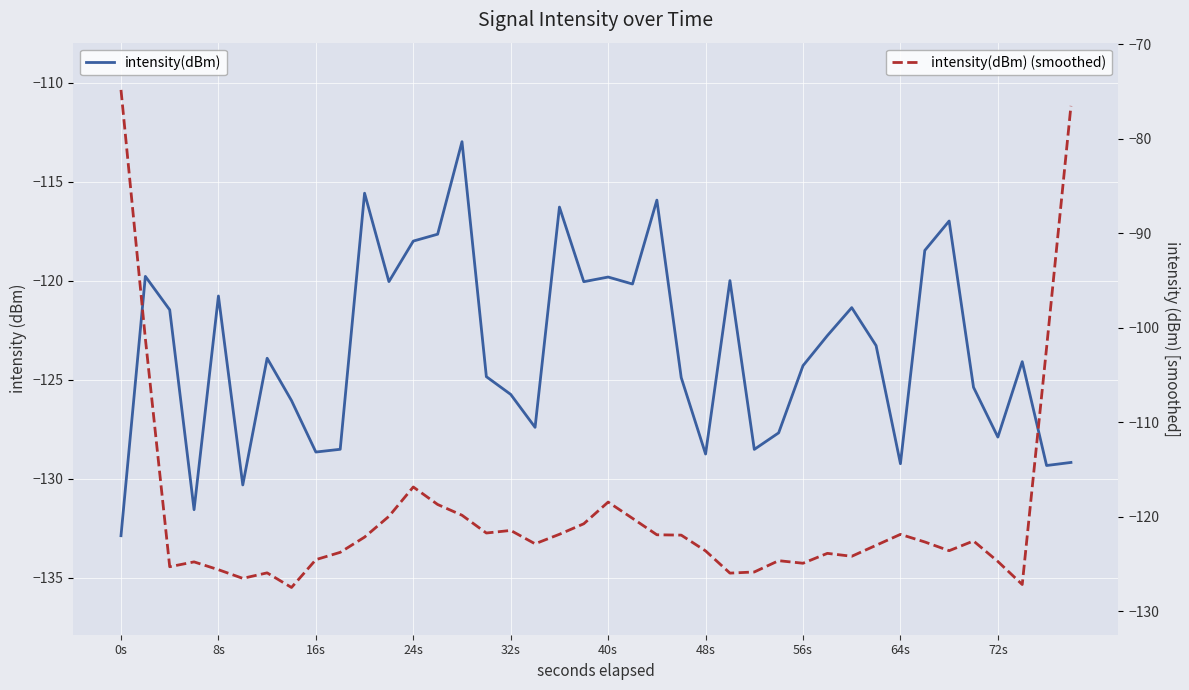

True or false: intensity(dBm) and intensity(dBm) (smoothed) cross at least once.

True